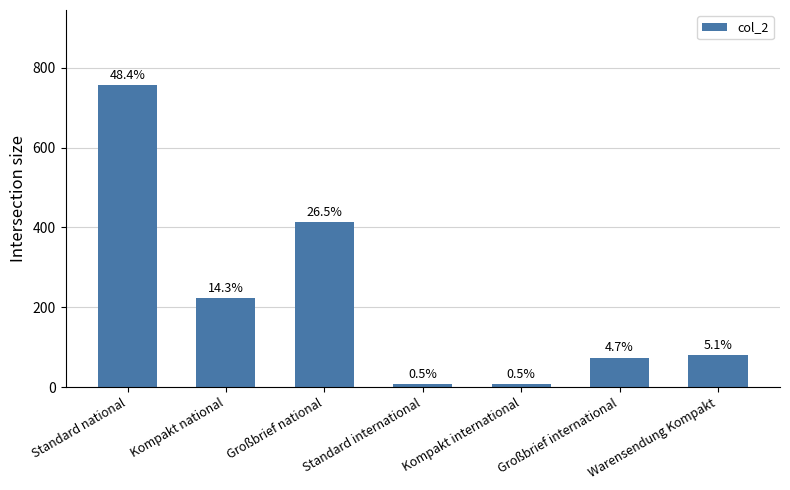

What is the minimum value shown in the chart?

7.2